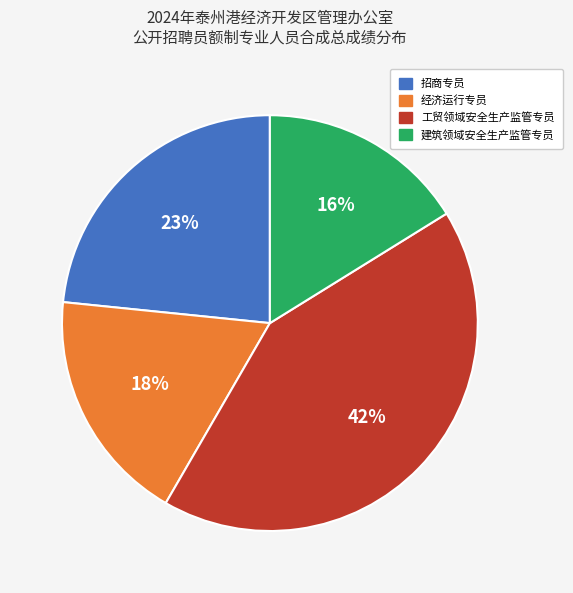

To the nearest percent, what is the average slice percentage?

25%